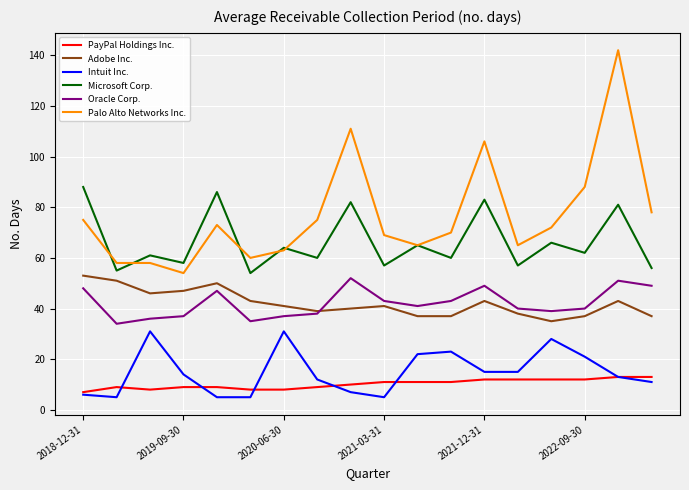

True or false: Microsoft Corp. and Oracle Corp. cross at least once.

False